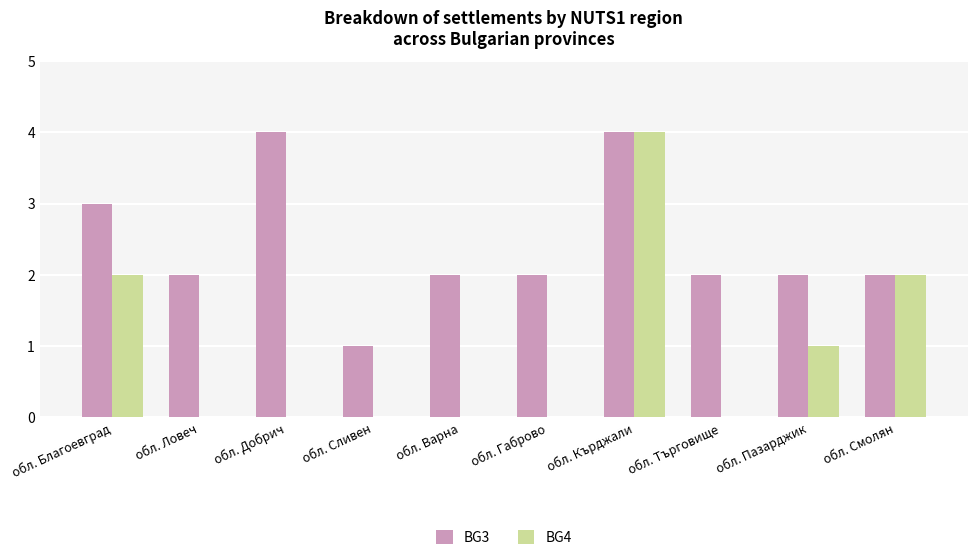

What is the spread (max minus min) of values at обл. Сливен?

1